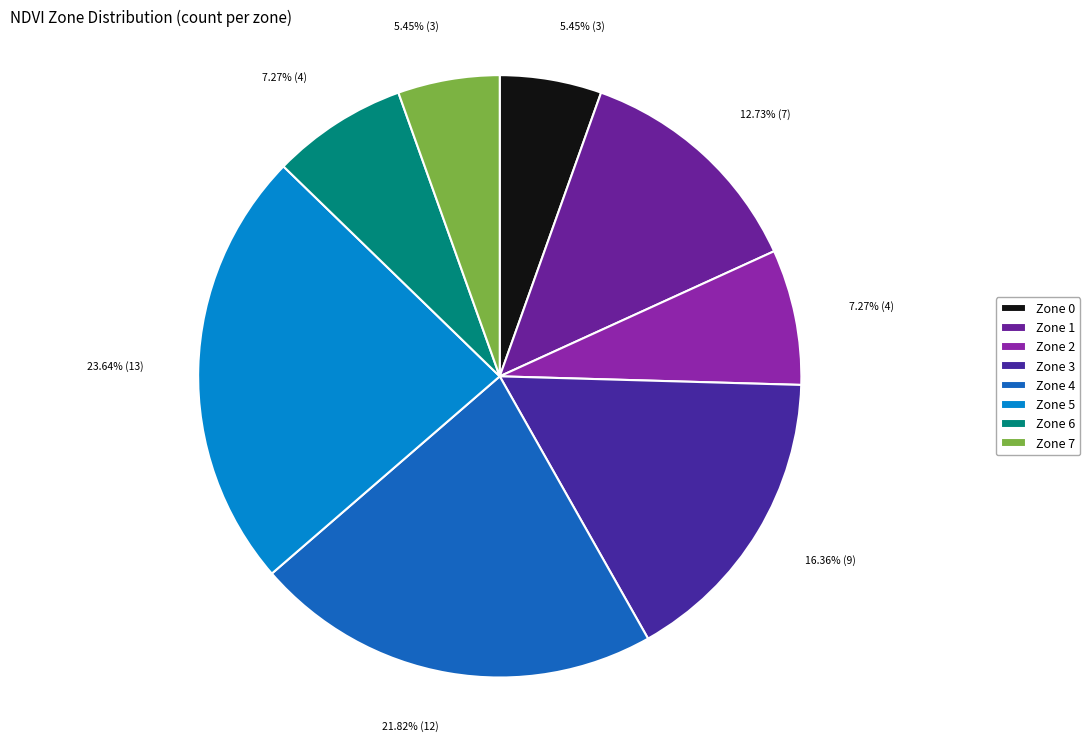

To the nearest percent, what percentage of the pie is Zone 1?

13%